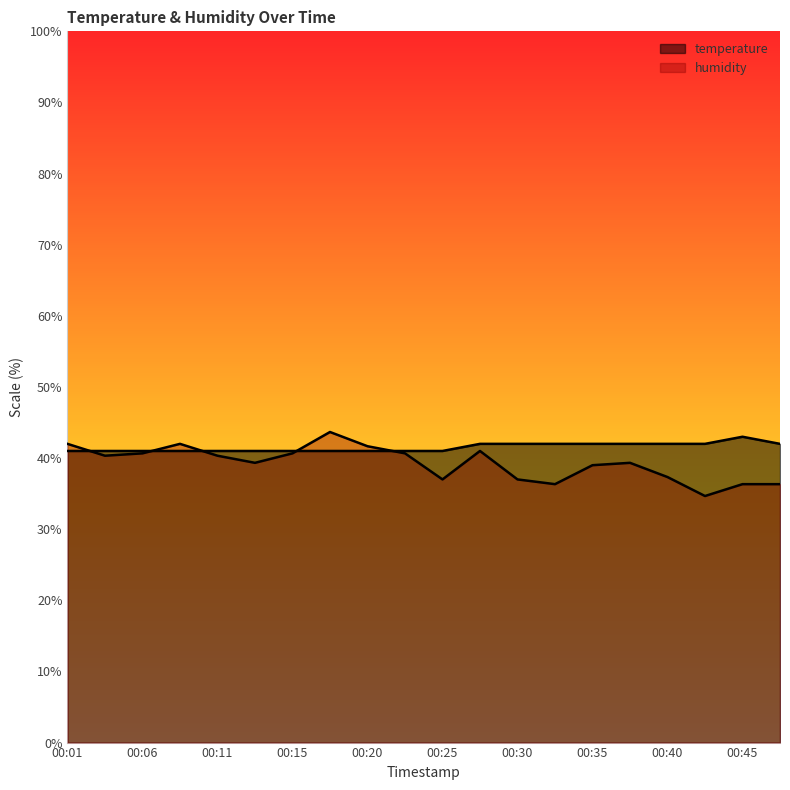

Reading left to right, list all the values displayed in this chart.

temperature: 41.0	41.0	41.0	41.0	41.0	41.0	41.0	41.0	41.0	41.0	41.0	42.0	42.0	42.0	42.0	42.0	42.0	42.0	43.0	42.0
humidity: 42.0	40.3	40.7	42.0	40.3	39.3	40.7	43.7	41.7	40.7	37.0	41.0	37.0	36.3	39.0	39.3	37.3	34.7	36.3	36.3